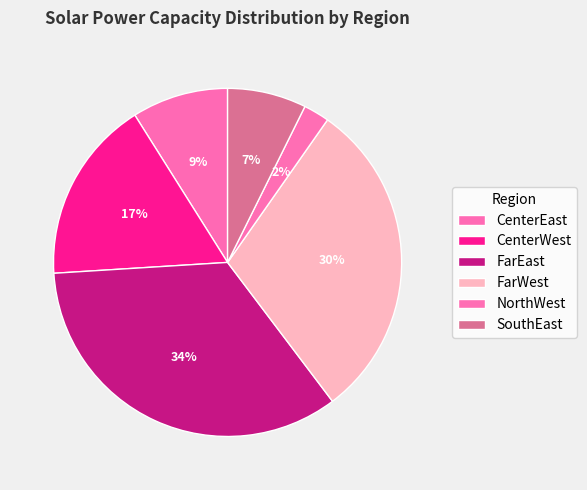

True or false: NorthWest accounts for 2% of the total.

True